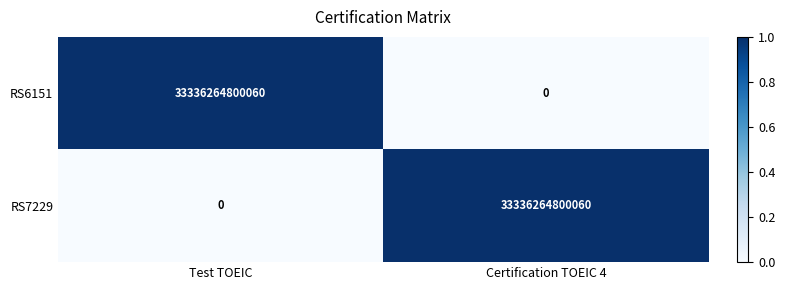

What is the difference between the maximum and minimum values in the RS6151 series?

33336264800060